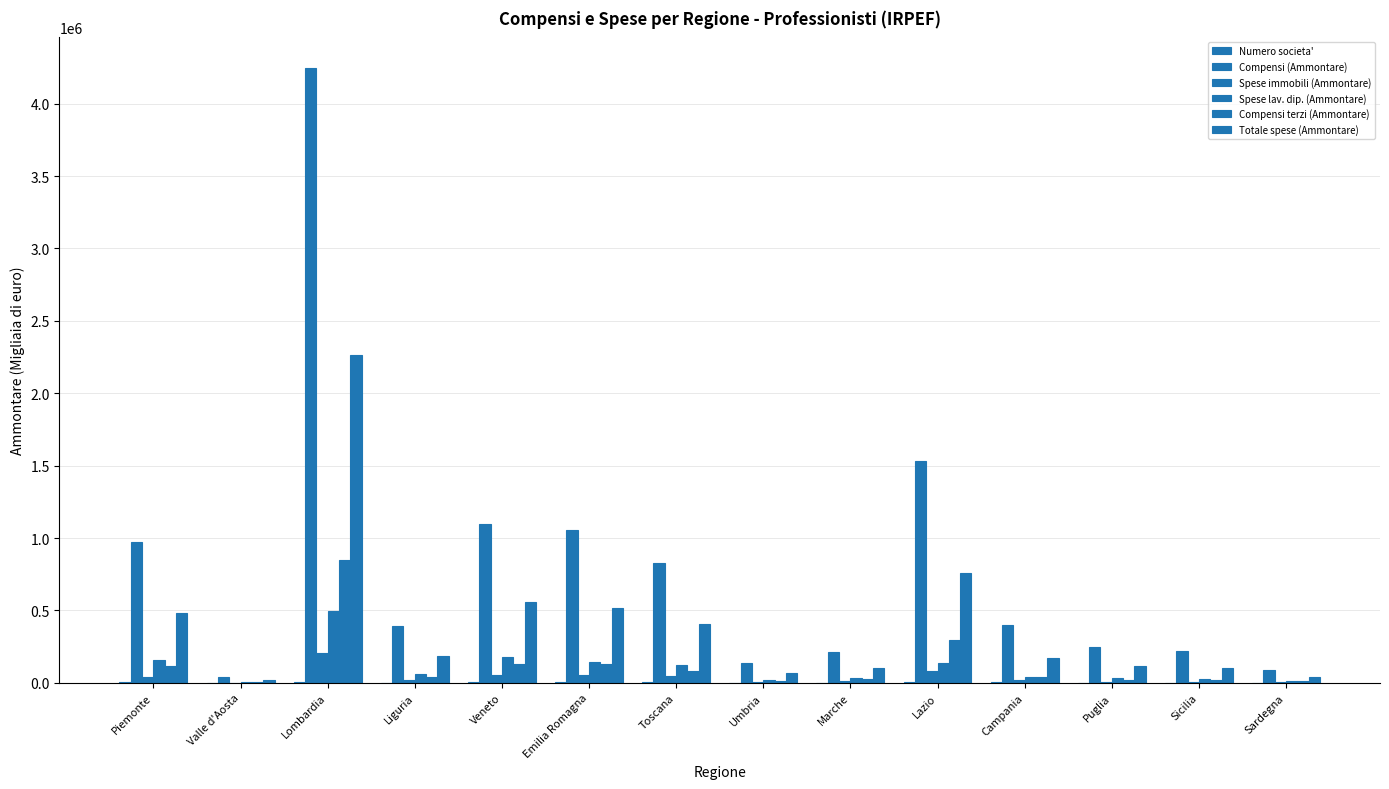

Where does the Spese lav. dip. (Ammontare) series first go above 59185?

Piemonte